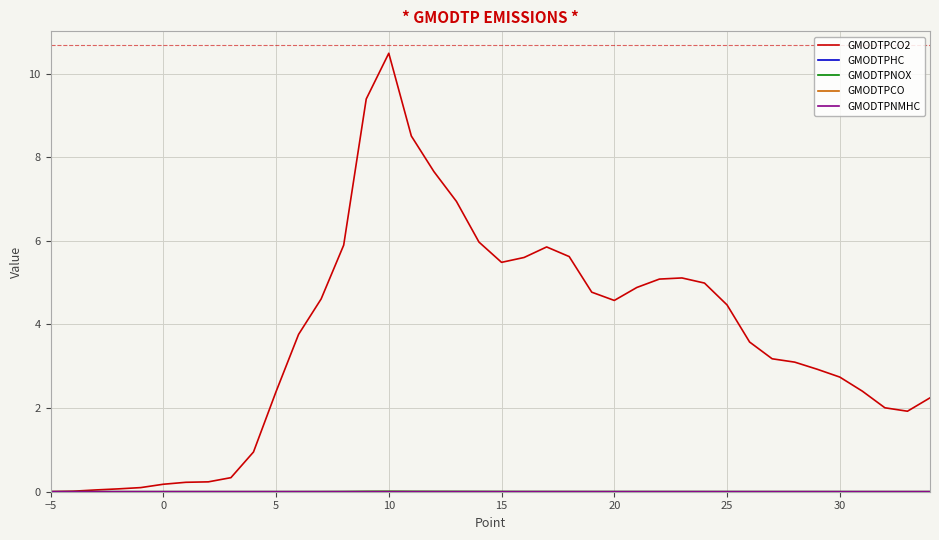

What is the greatest value displayed?

10.5